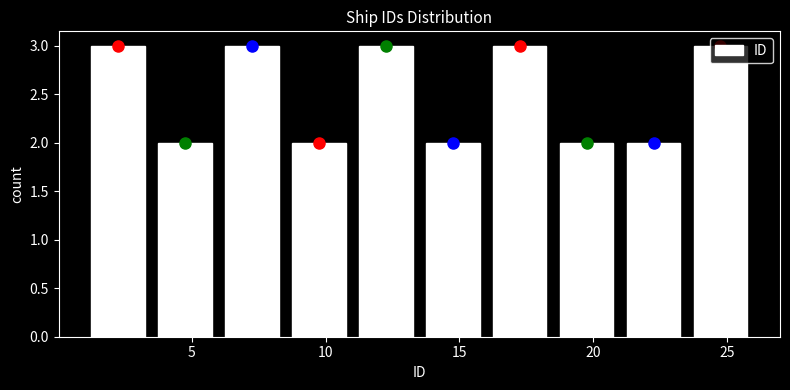

How tall is the bar that spans 8.5 to 11.0 on the x-axis? The values are not printed on the chart, so give them approximately, as read against the axis.

2